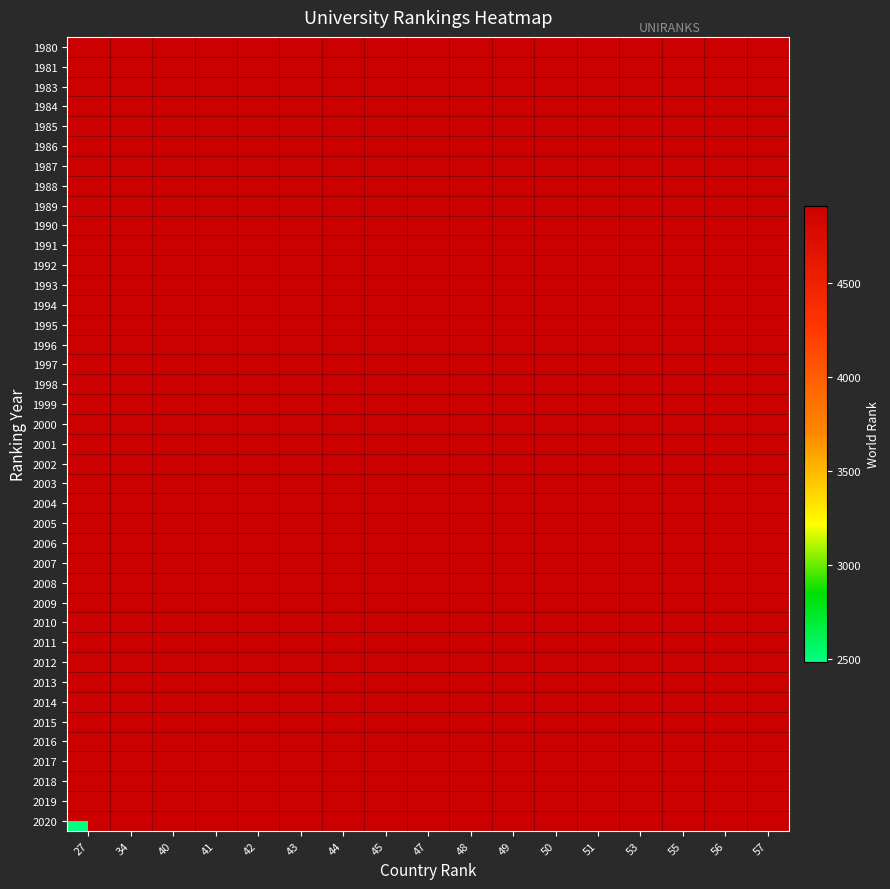

Count the number of data series in this chart.

40